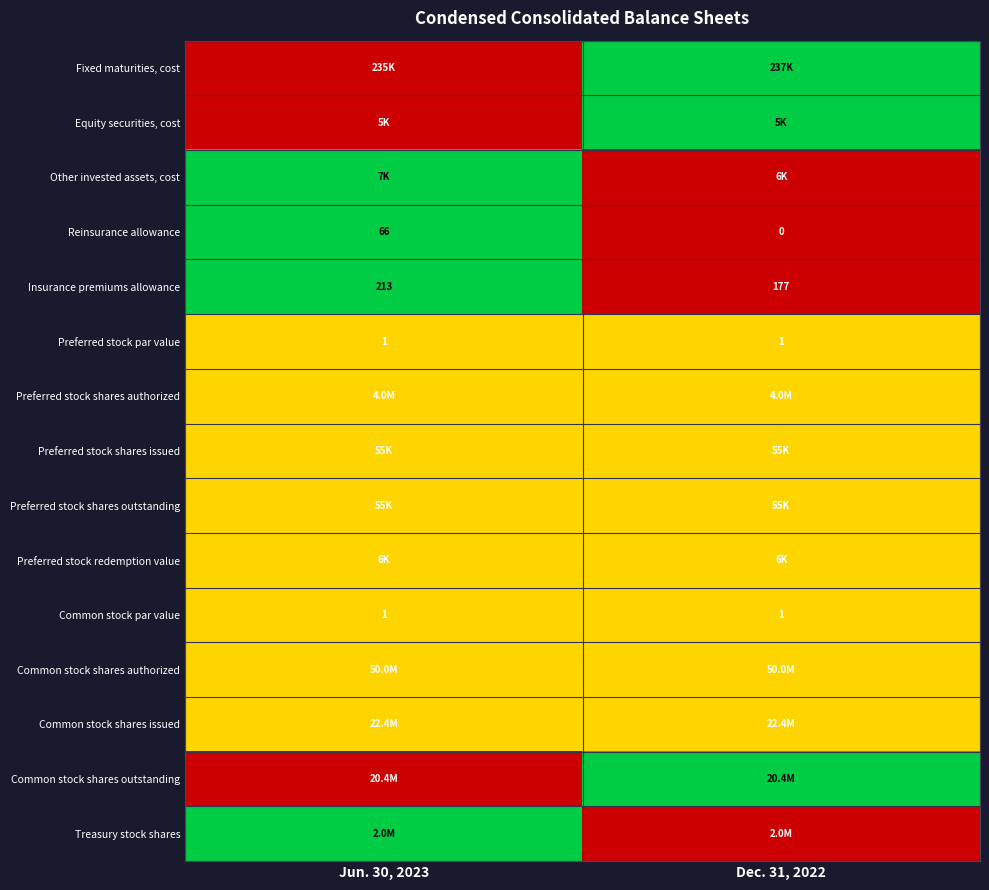

The value of Preferred stock par value at Dec. 31, 2022 is 1.0. True or false?

True